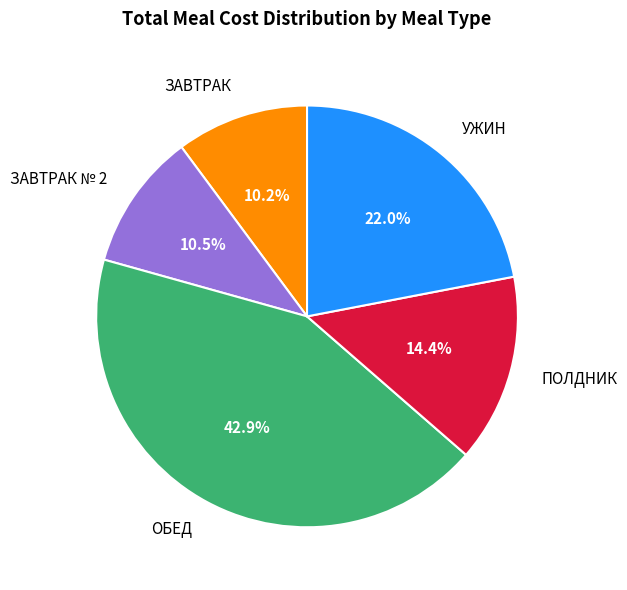

Which category has the biggest portion of the pie?

ОБЕД